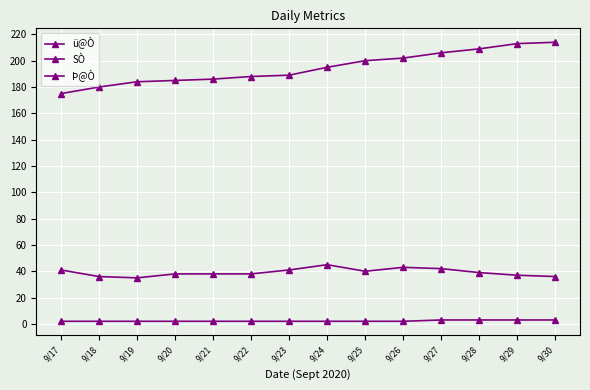

Does the chart have visible grid lines?

Yes